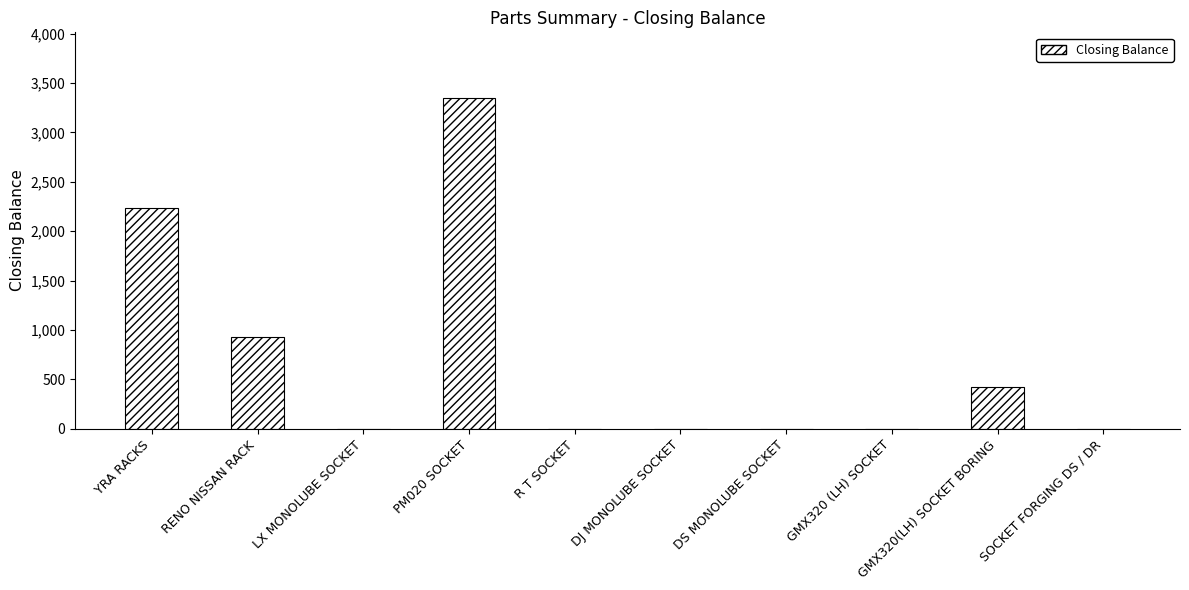

Which category has the highest value across all series?

PM020 SOCKET